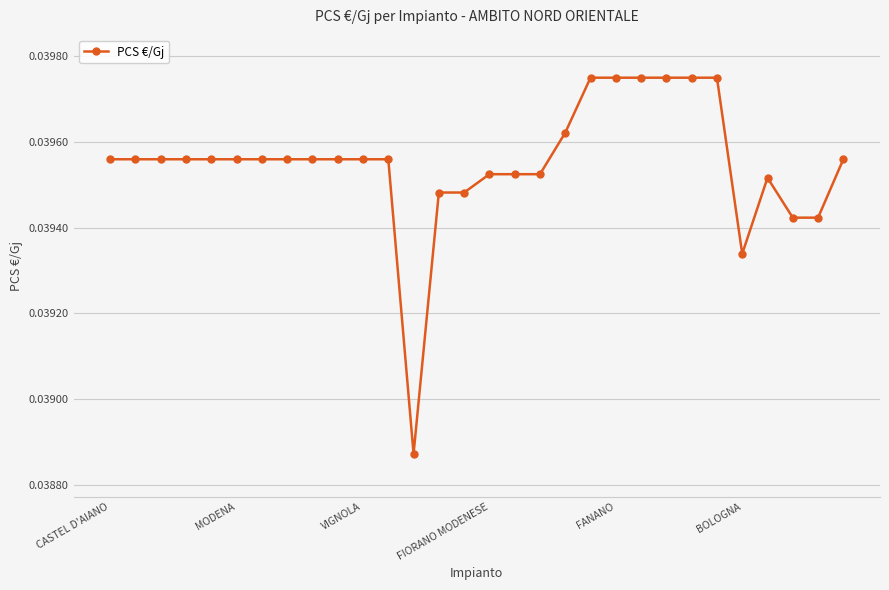

True or false: there are more than 0 points higher than both neighbors.

True